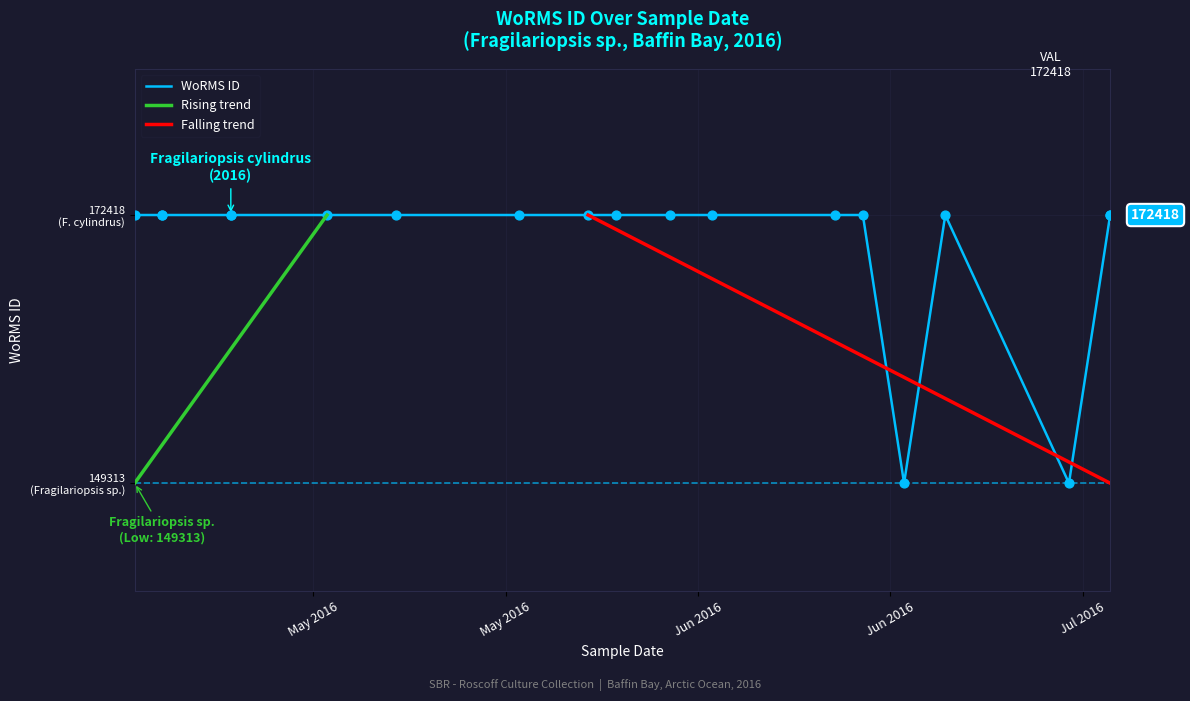

What is the ratio of the value at 2016-05-04 to the value at 2016-05-11?

1.0